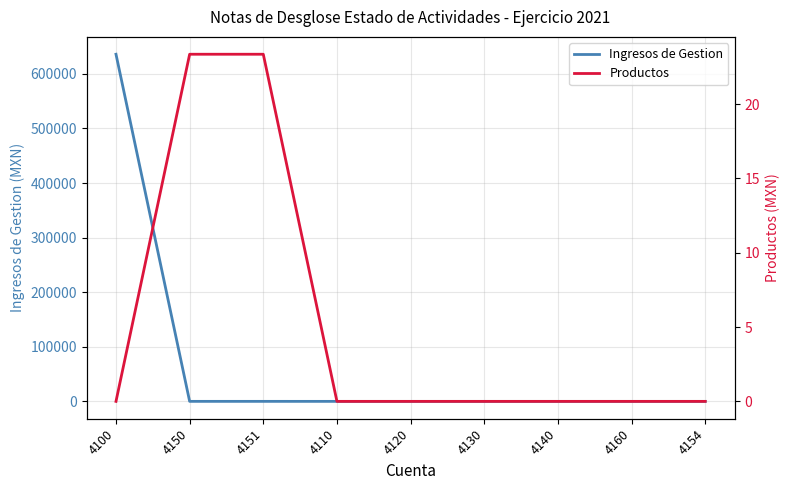

True or false: Productos has more than 0 points higher than both neighbors.

False